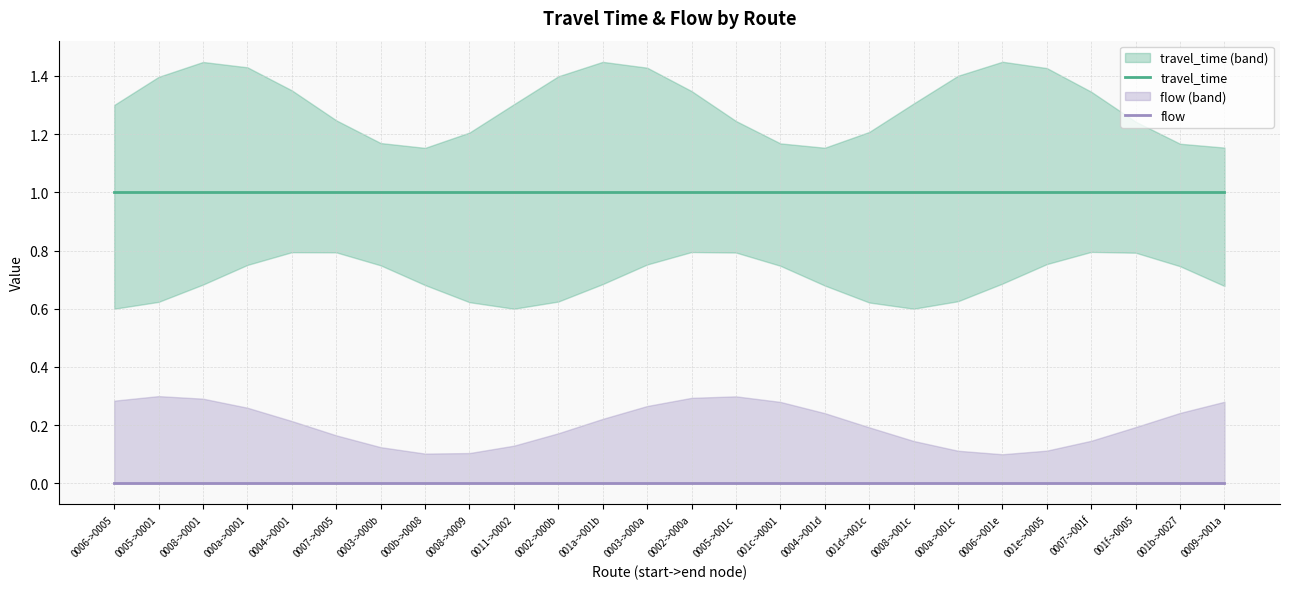

Reading right to left, list all the values displayed in this chart.

travel_time: 0009->001a=1	001b->0027=1	001f->0005=1	0007->001f=1	001e->0005=1	0006->001e=1	000a->001c=1	0008->001c=1	001d->001c=1	0004->001d=1	001c->0001=1	0005->001c=1	0002->000a=1	0003->000a=1	001a->001b=1	0002->000b=1	0011->0002=1	0008->0009=1	000b->0008=1	0003->000b=1	0007->0005=1	0004->0001=1	000a->0001=1	0008->0001=1	0005->0001=1	0006->0005=1
flow: 0009->001a=0	001b->0027=0	001f->0005=0	0007->001f=0	001e->0005=0	0006->001e=0	000a->001c=0	0008->001c=0	001d->001c=0	0004->001d=0	001c->0001=0	0005->001c=0	0002->000a=0	0003->000a=0	001a->001b=0	0002->000b=0	0011->0002=0	0008->0009=0	000b->0008=0	0003->000b=0	0007->0005=0	0004->0001=0	000a->0001=0	0008->0001=0	0005->0001=0	0006->0005=0